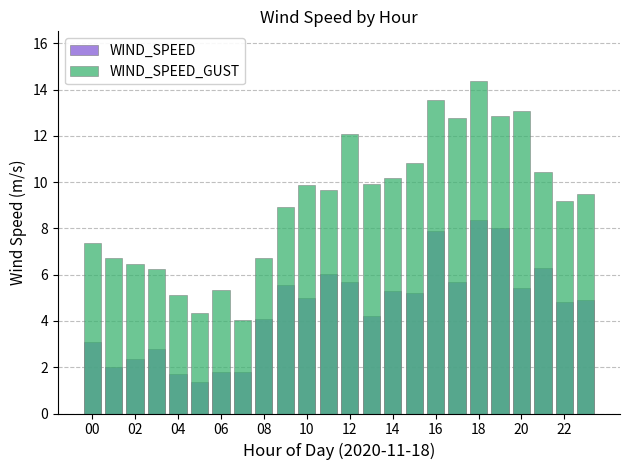

What is the sum of the WIND_SPEED_GUST values at 15 and 13?

20.8